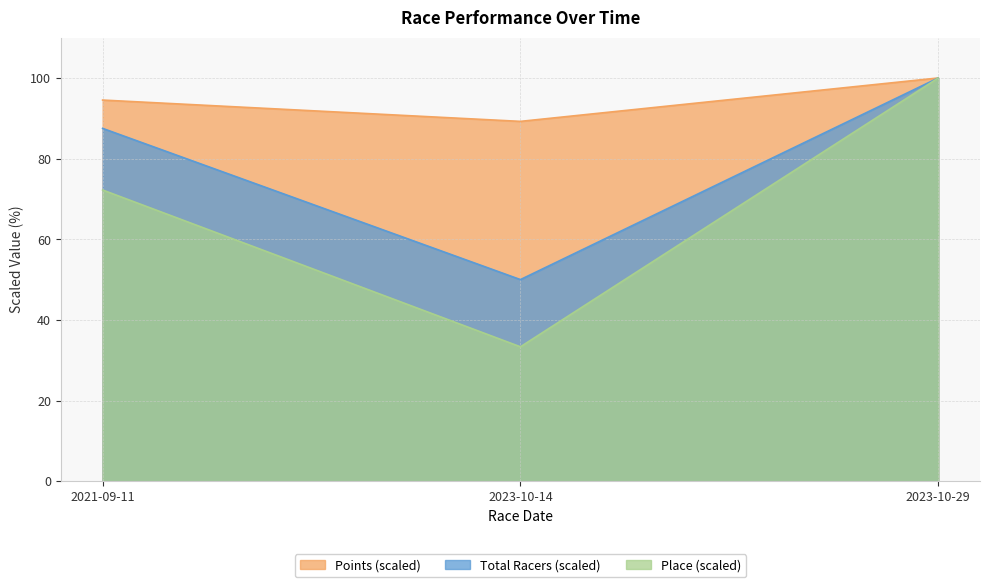

Which series changed the most between 2023-10-14 and 2023-10-29?

Place (scaled)